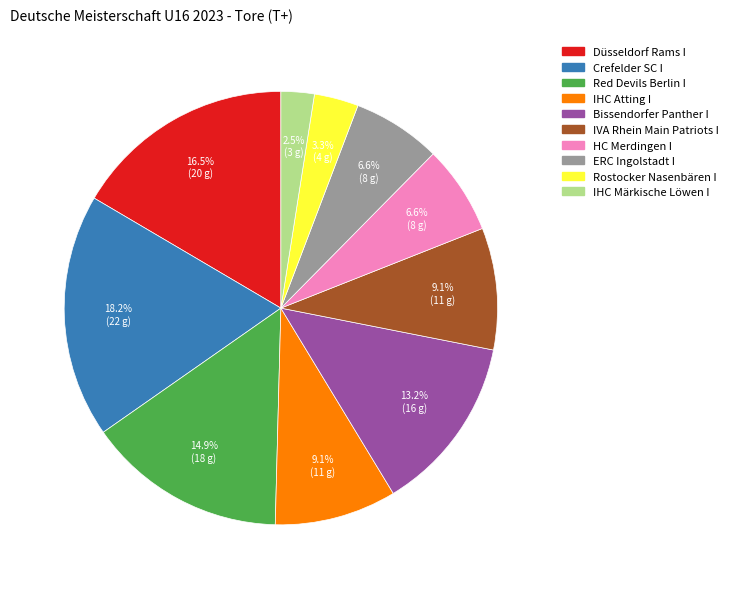

To the nearest percent, what is the average slice percentage?

10%